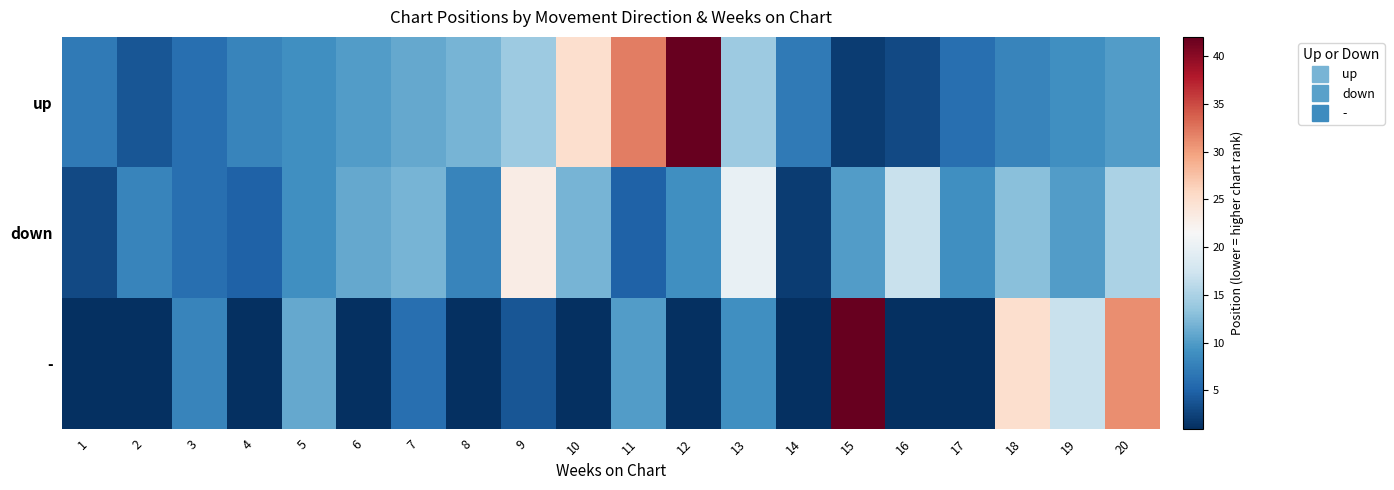

What is the total value across all series at 3?

20